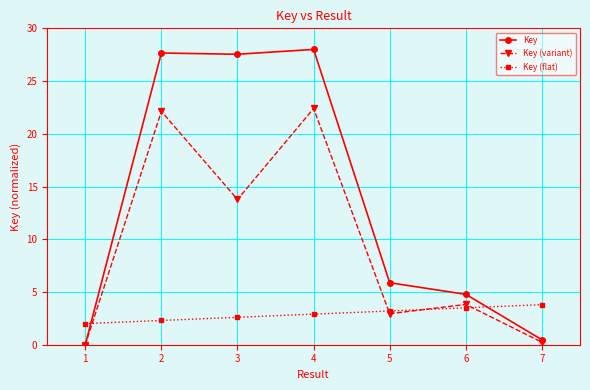

How many intersections are there between Key (flat) and Key?

2